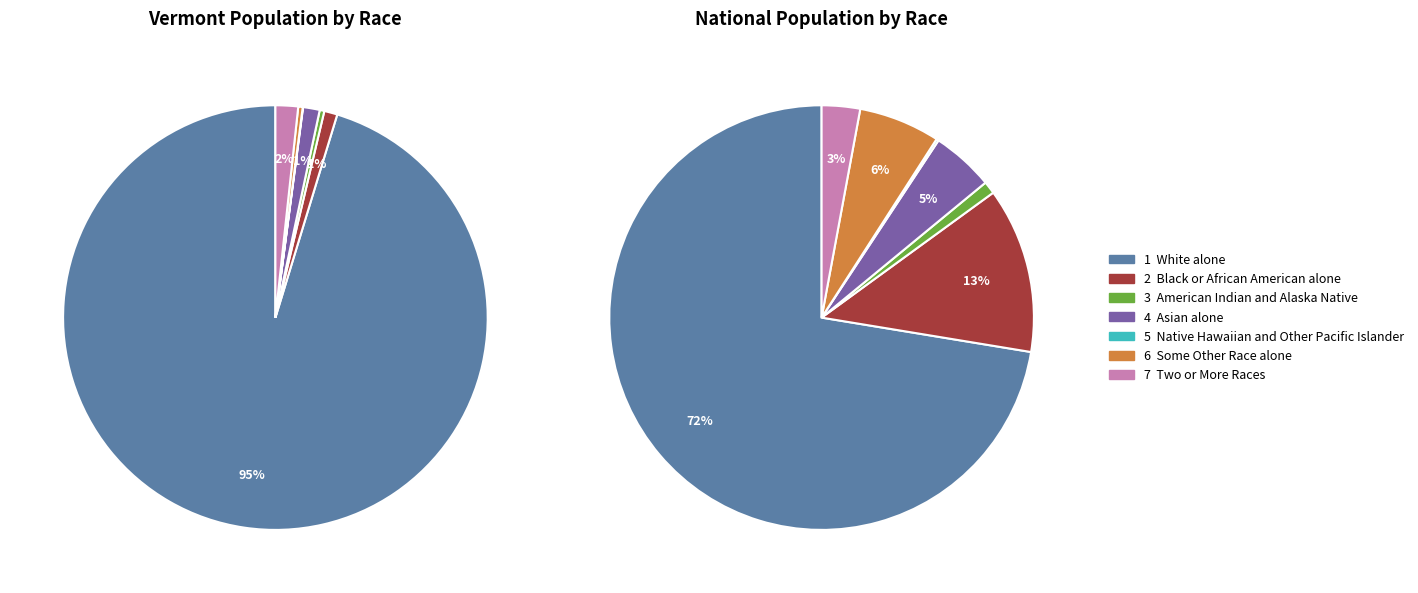

Which has a higher value, Black or African American alone or White alone?

White alone